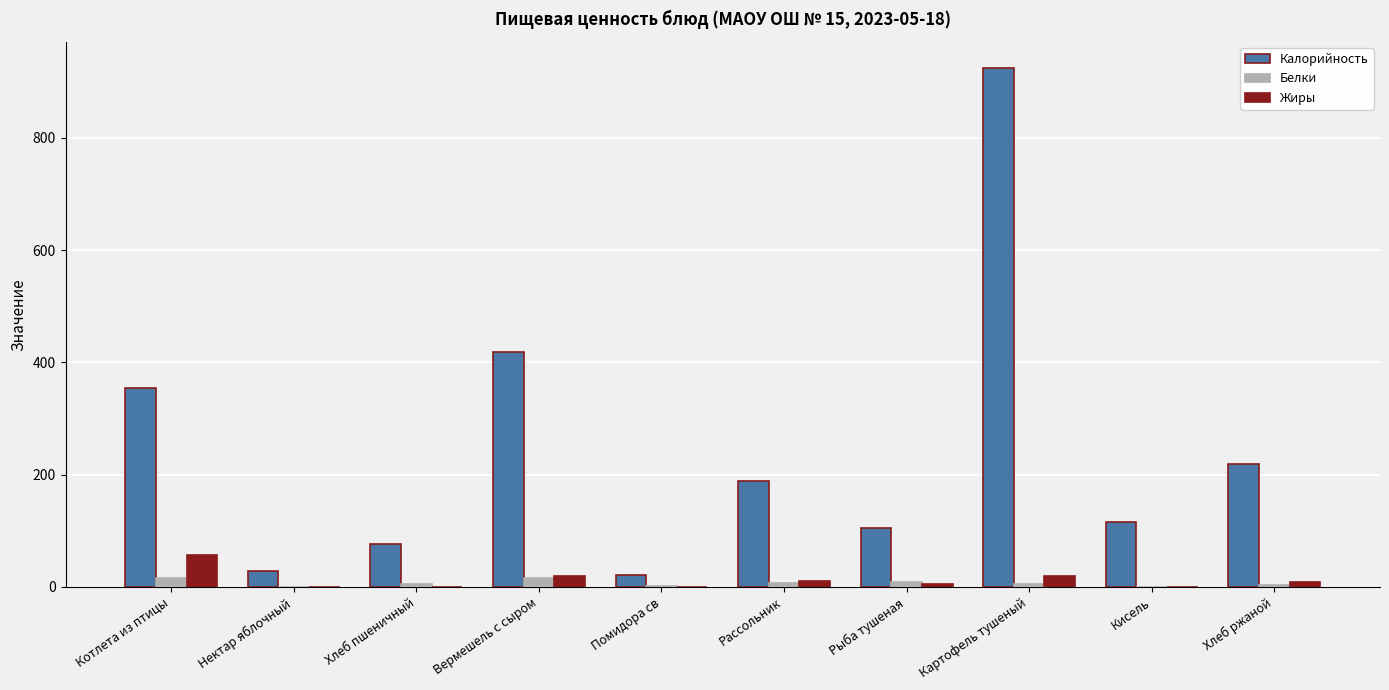

The value of Калорийность at Хлеб пшеничный is 41.2. True or false?

False